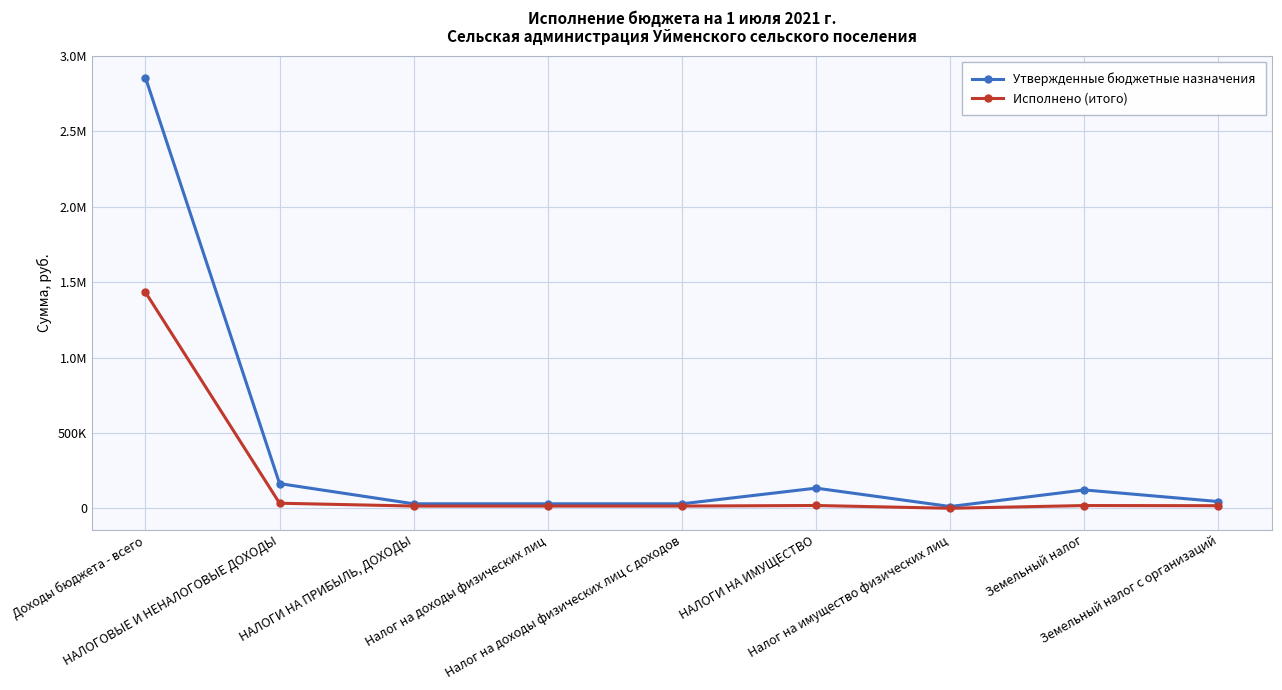

Where does the Исполнено (итого) series first go above 17437?

Доходы бюджета - всего